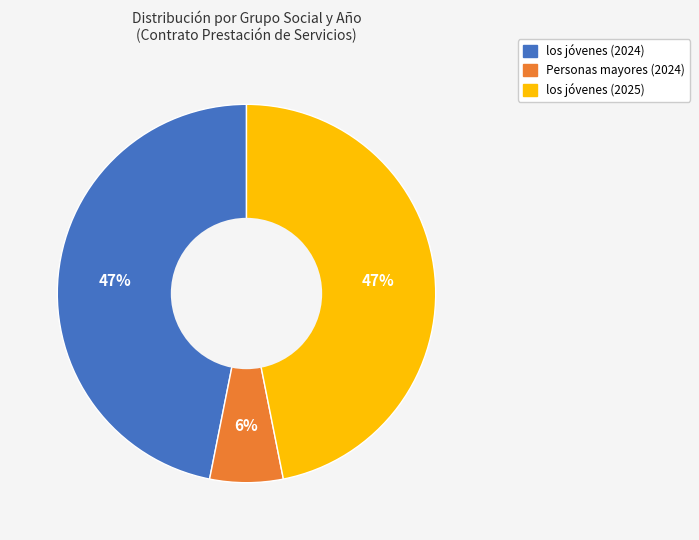

Count the number of slices in the pie.

3